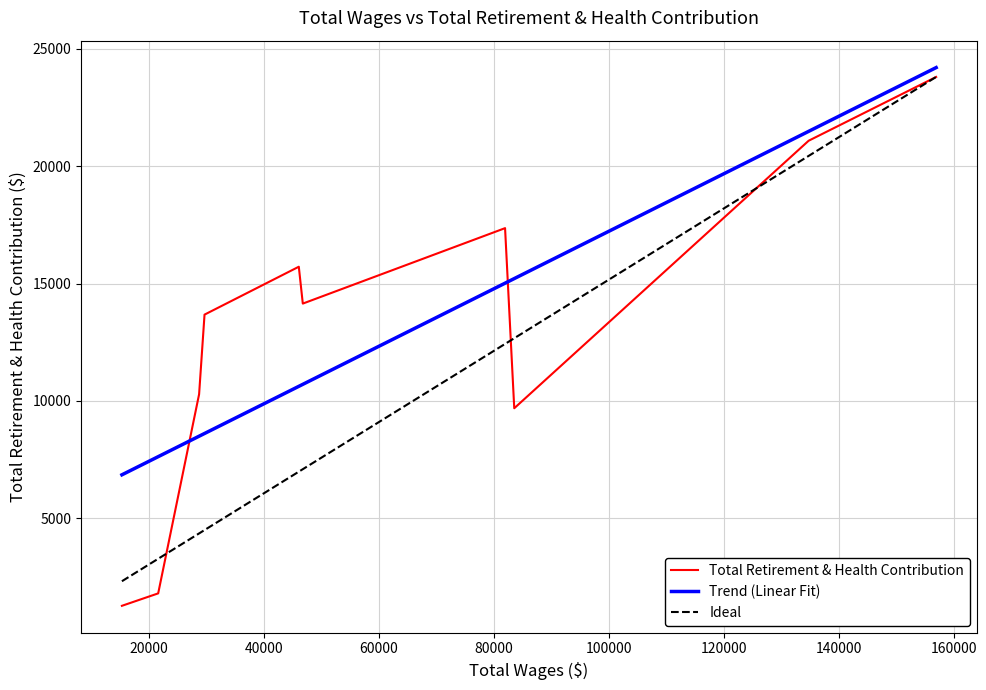

True or false: there are more than 1 points higher than both neighbors.

True